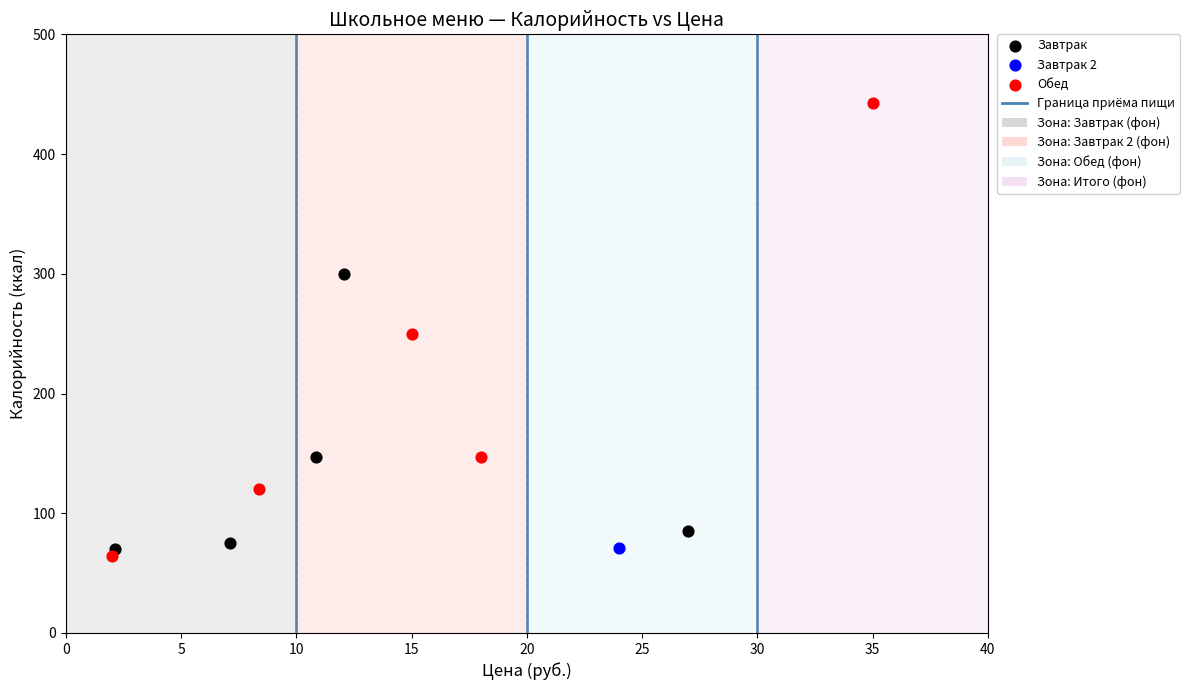

Which series reaches the maximum Y coordinate?

Обед